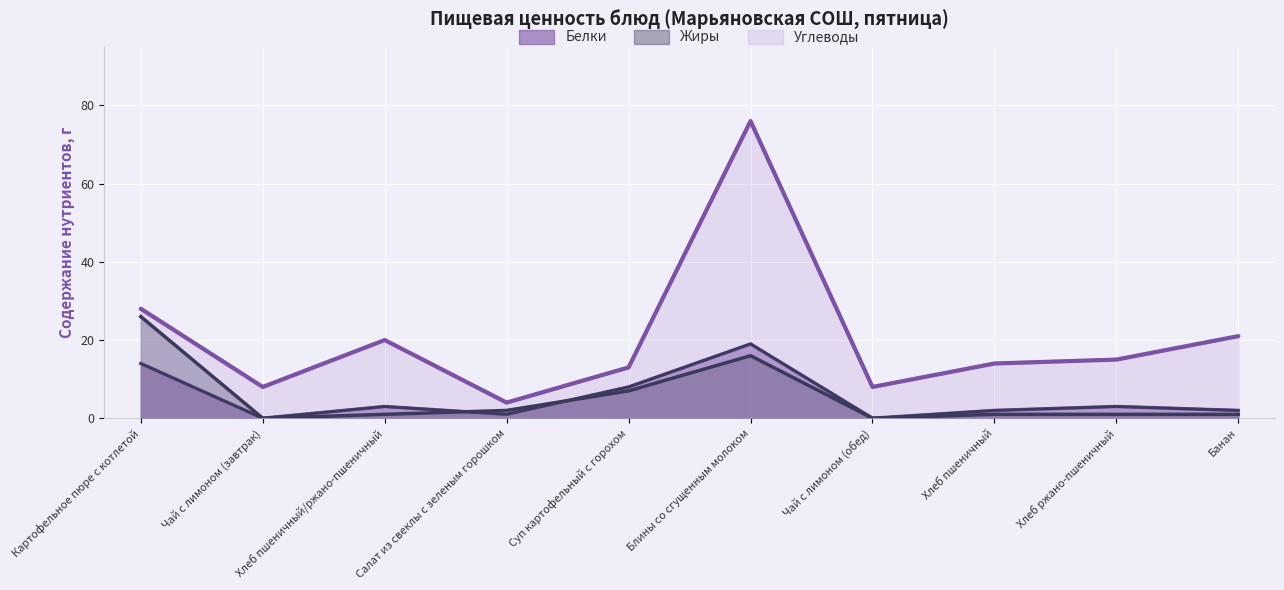

Between which two adjacent categories do Жиры and Белки first intersect?

Хлеб пшеничный/ржано-пшеничный and Салат из свеклы с зеленым горошком